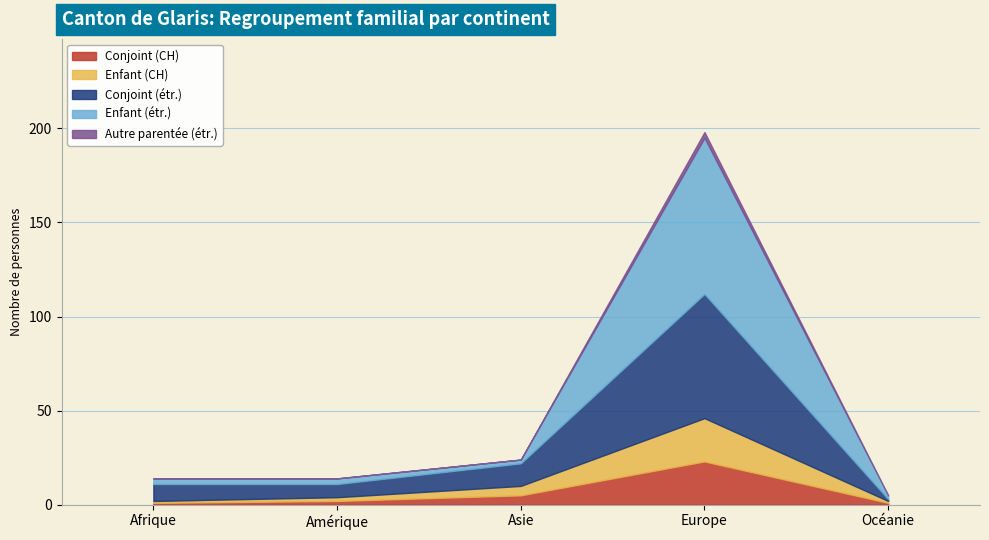

The Enfant (CH) series shows 2 at Amérique. True or false?

True